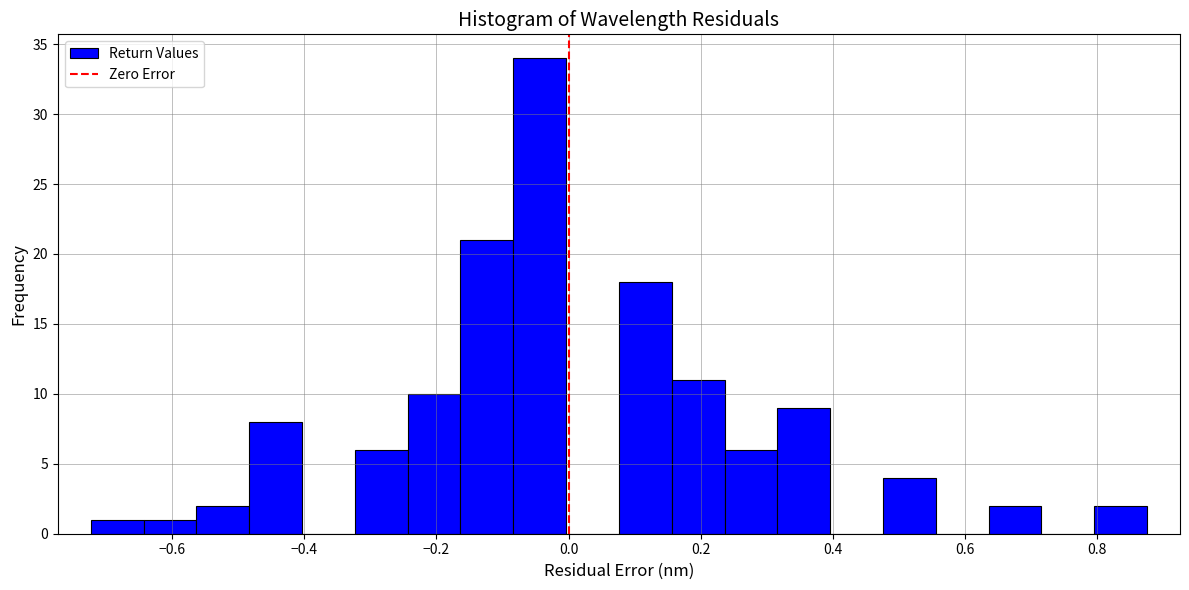

What is the height of the bar covering -0.32 to -0.24 on the x-axis? Neither the bar edges nor the heights are printed on the chart, so give them approximately, as read against the axes.

6